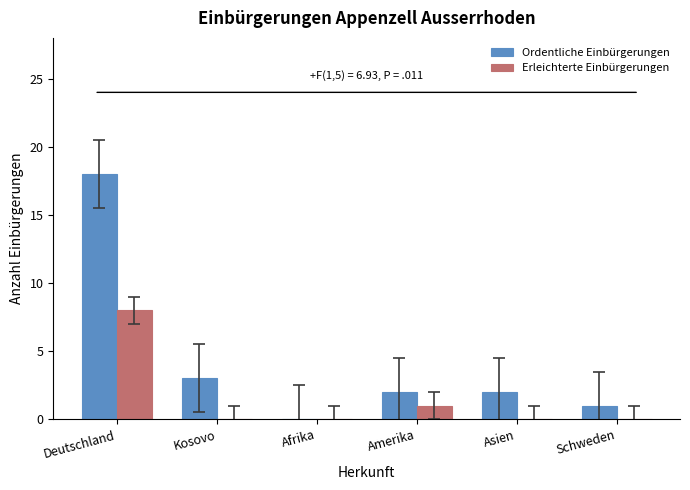

What is the sum of all Erleichterte Einbürgerungen values?

9